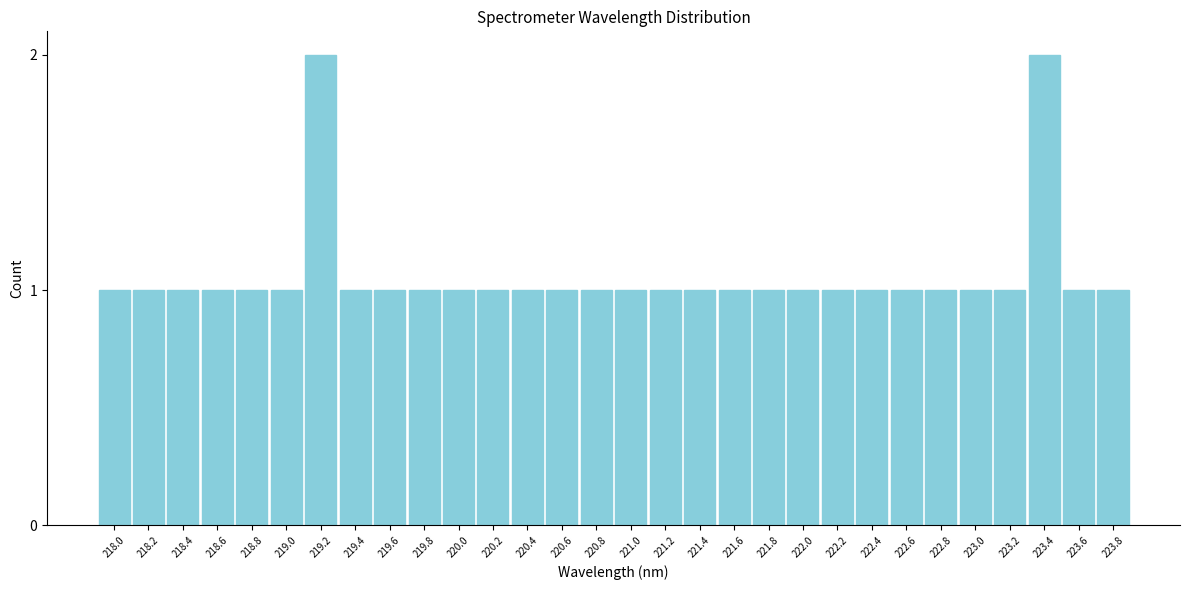

Reading right to left, transcribe all the data shown in this chart.

1	1	2	1	1	1	1	1	1	1	1	1	1	1	1	1	1	1	1	1	1	1	1	2	1	1	1	1	1	1